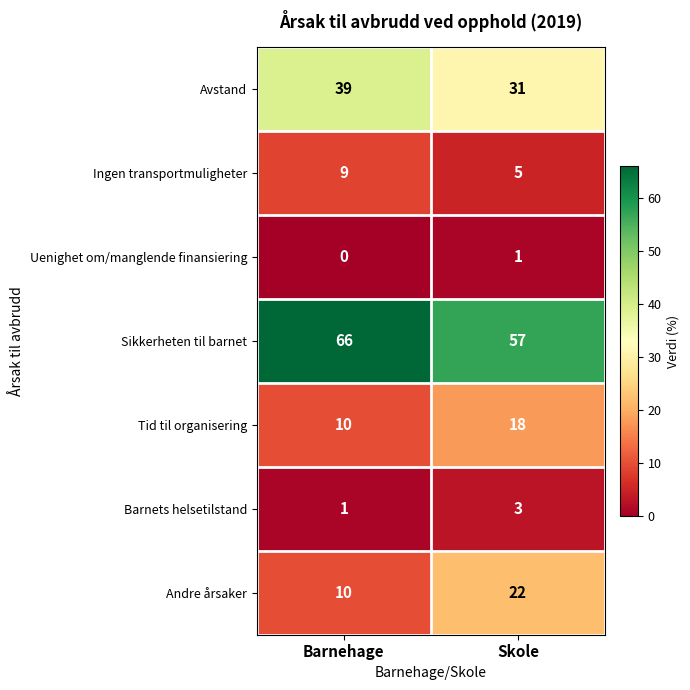

The value of Avstand at Barnehage is 39. True or false?

True